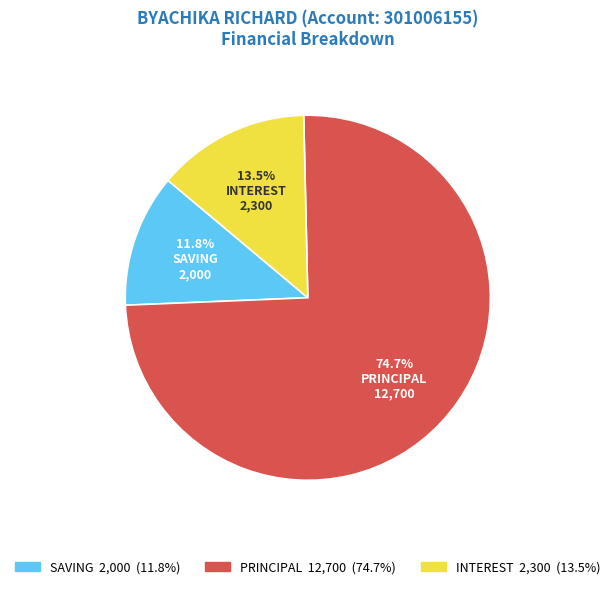

Is it true that PRINCIPAL is 80% of the pie?

False